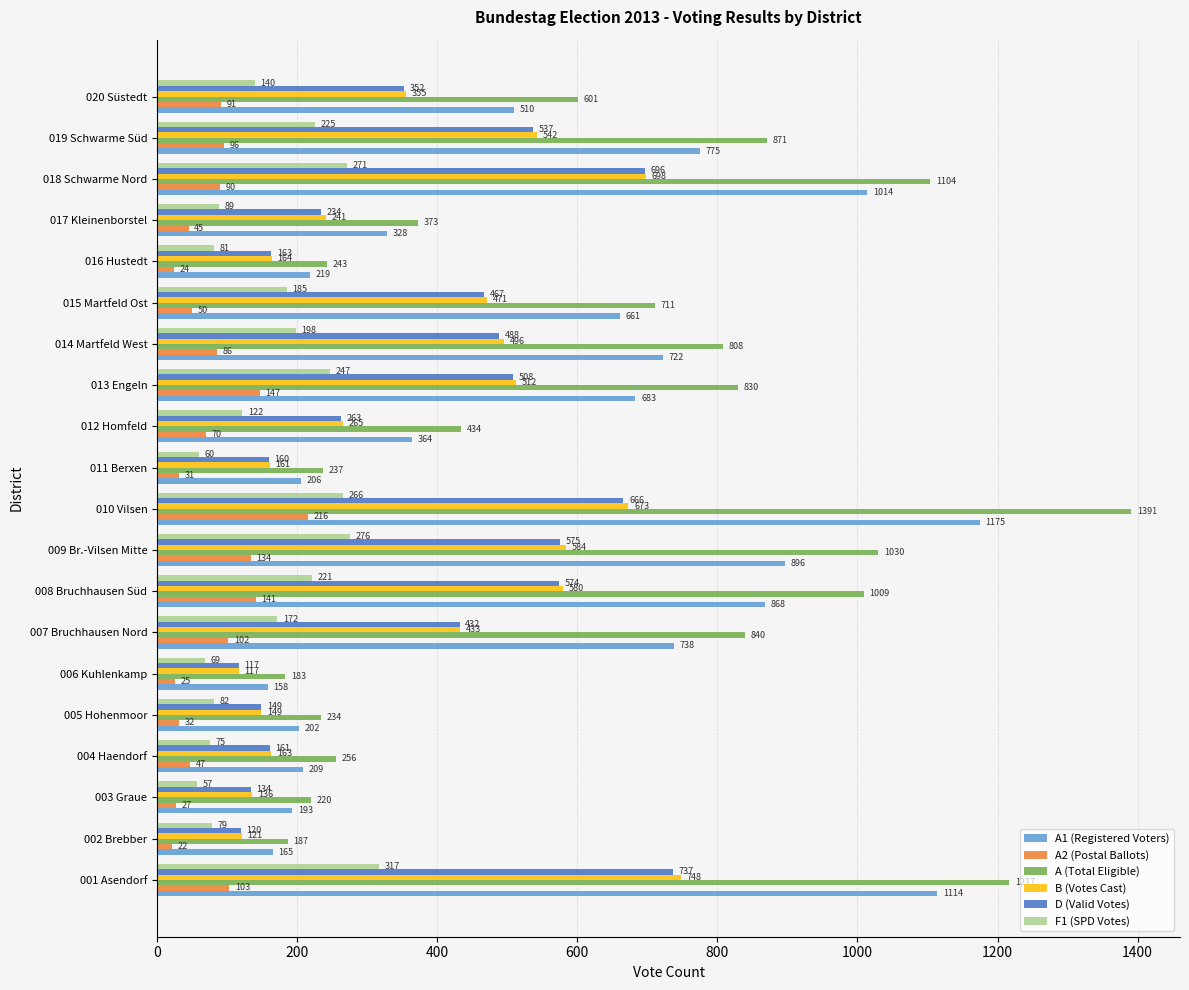

What is the highest value of the F1 (SPD Votes) series?

317